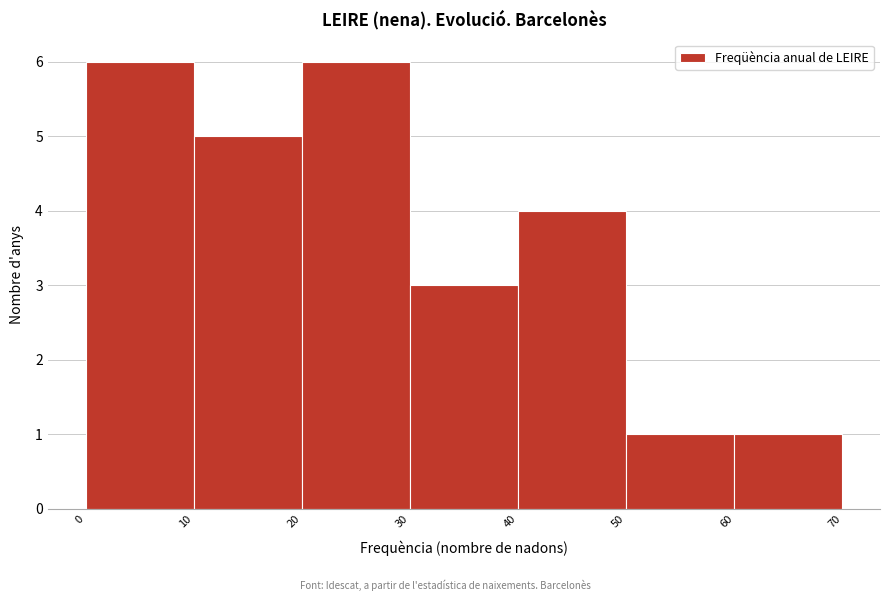

Reading left to right, list every bar in this chart as the range it spans on the x-axis followed by its height. The values are not printed on the chart, so give them approximately, as read against the axis.

0 to 10: 6
10 to 20: 5
20 to 30: 6
30 to 40: 3
40 to 50: 4
50 to 60: 1
60 to 70: 1